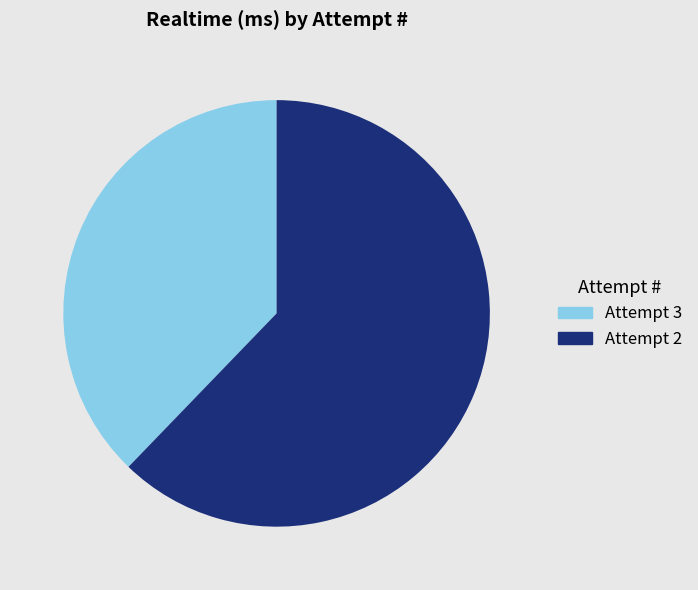

Is there any slice that represents more than half of the pie?

Yes